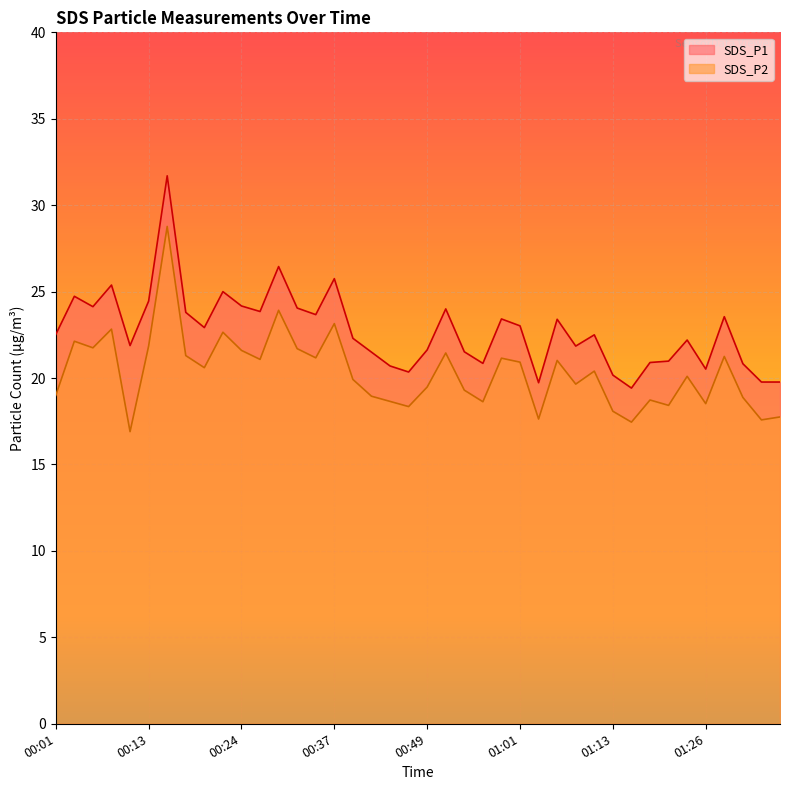

Between 01:18 and 00:37, which is larger?

00:37